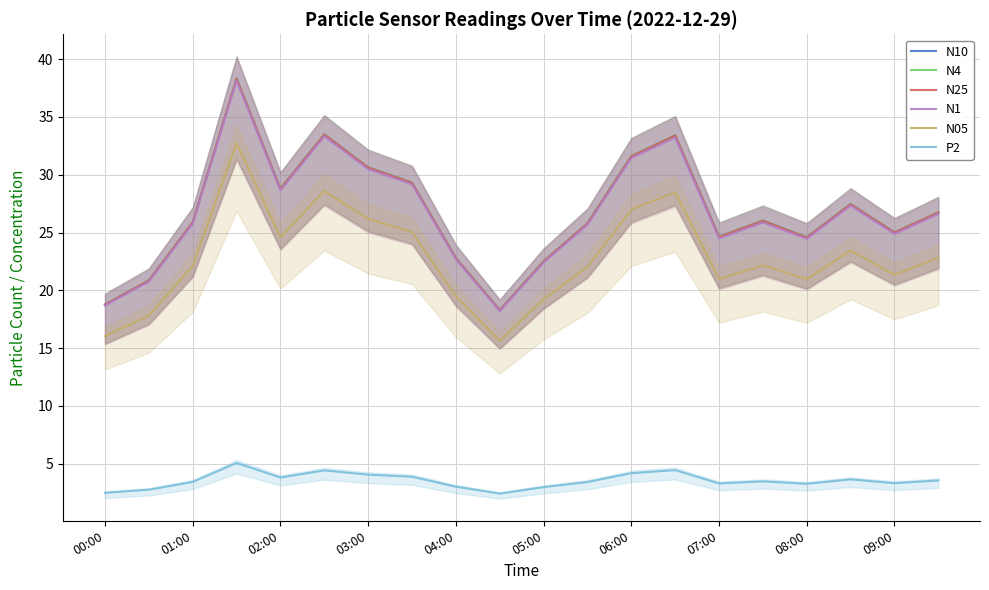

True or false: P2 and N25 intersect in this chart.

False